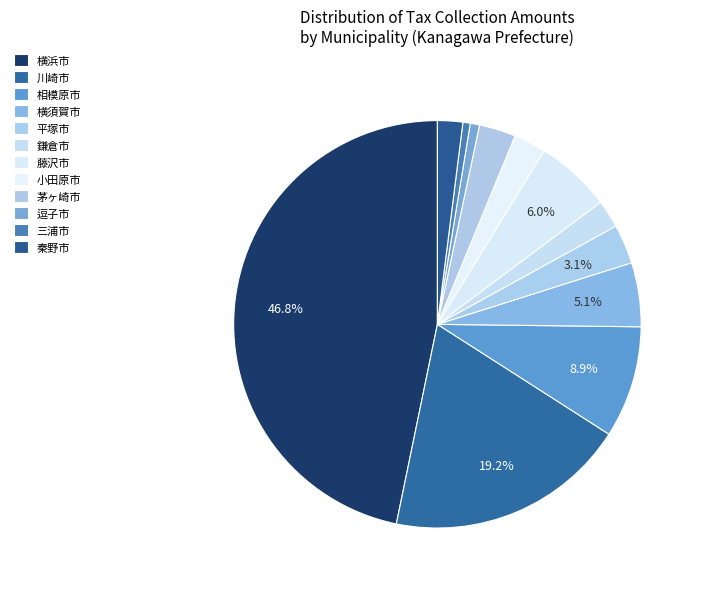

Does 横浜市 account for over 50% of the chart?

No